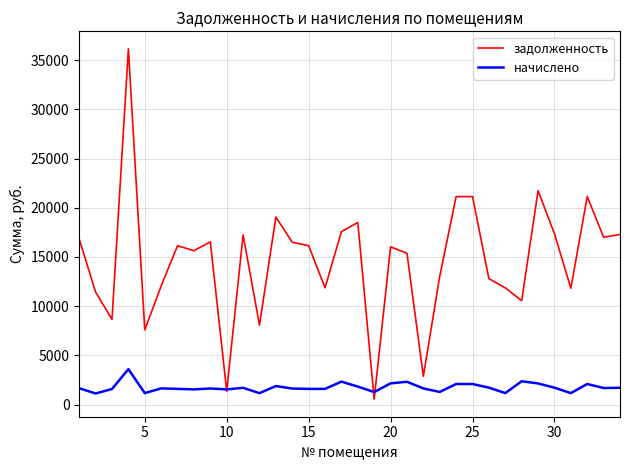

Which series has the largest total across all categories?

задолженность